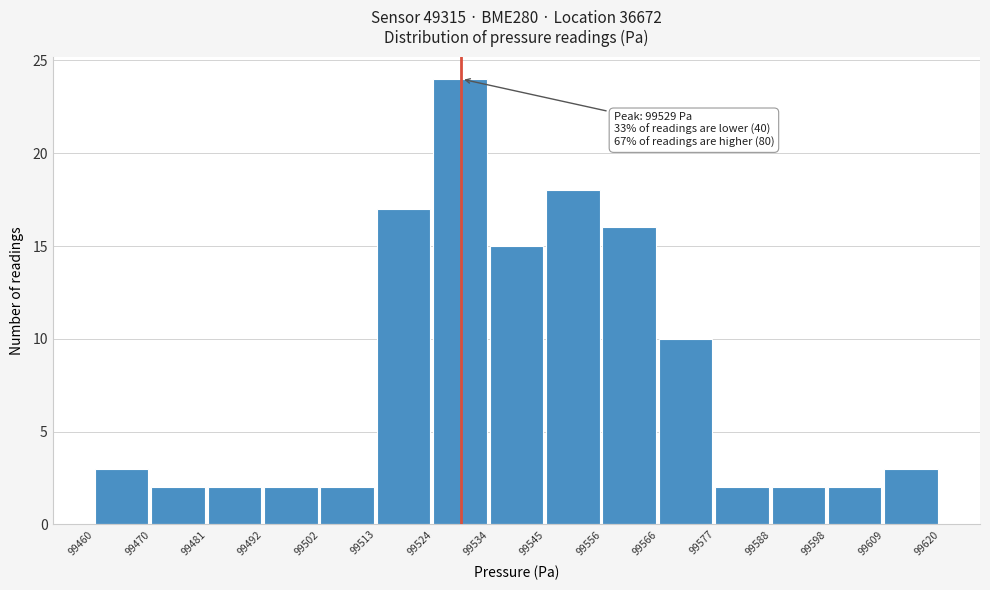

Which range on the x-axis has the tallest bar?

99524 to 99534